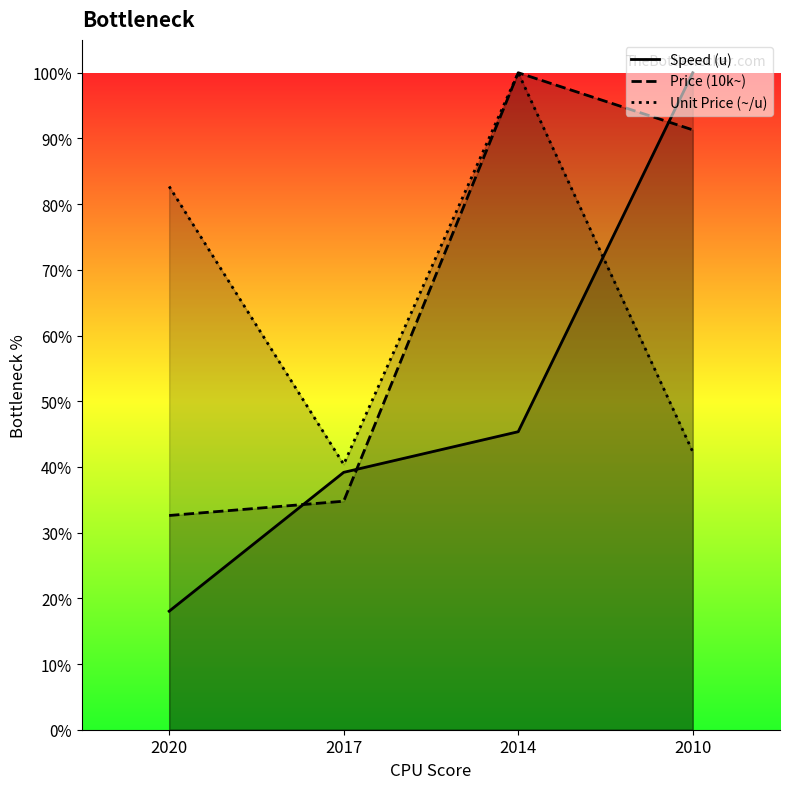

List the labels in order of Unit Price (~/u) value, smallest first.

2017, 2010, 2020, 2014